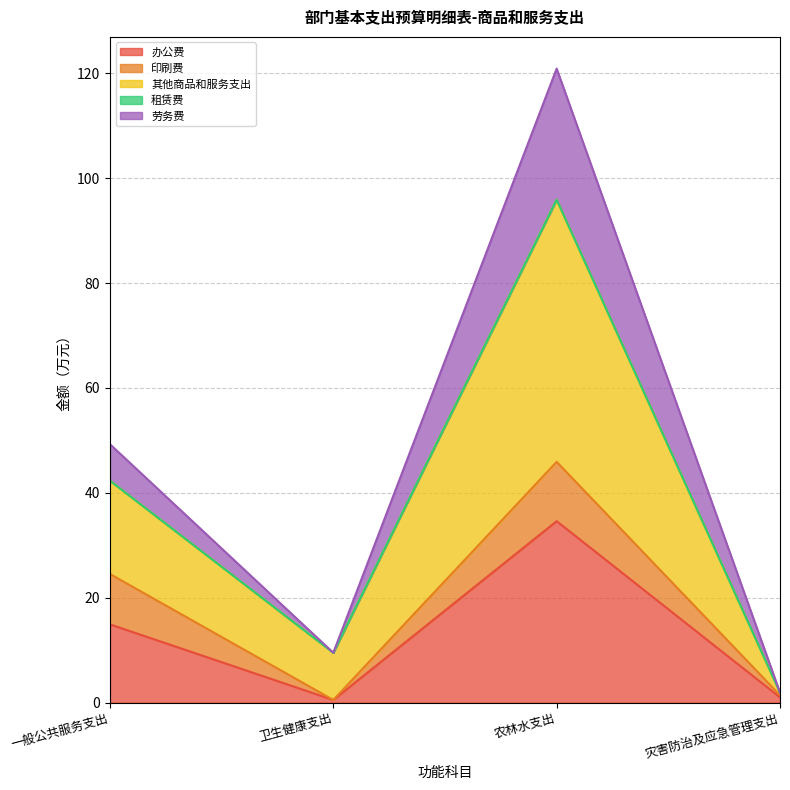

True or false: 劳务费 has more than 1 interior local peaks.

False